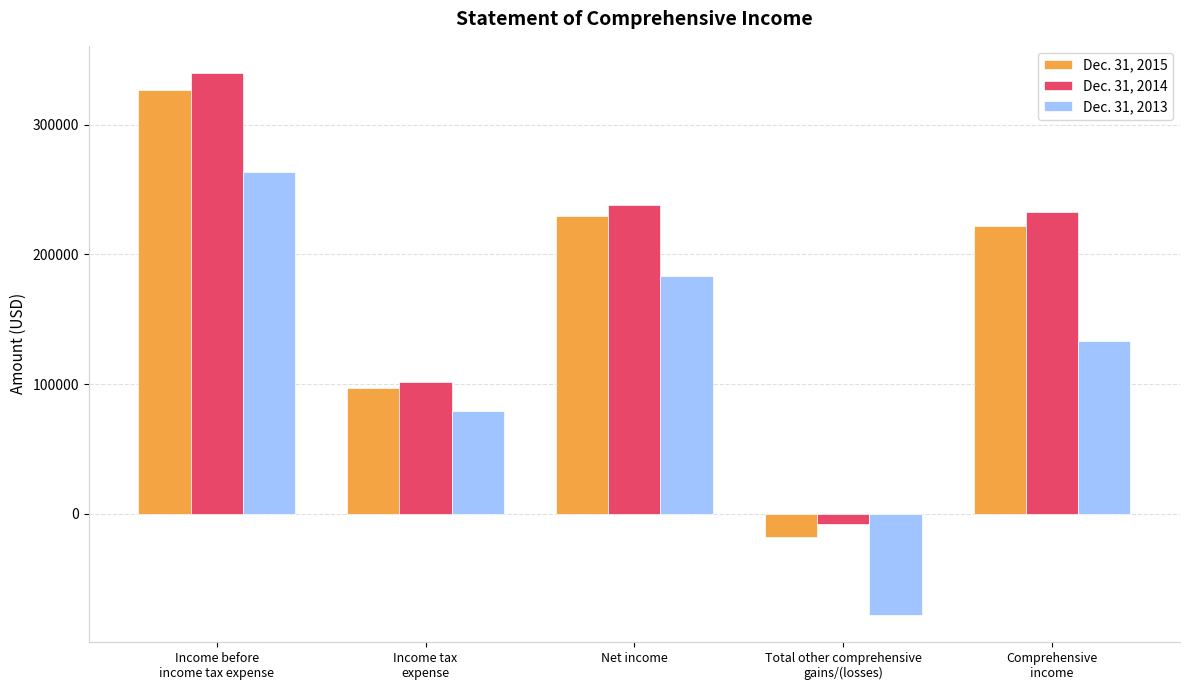

What is the sum of all Dec. 31, 2013 values?

581439